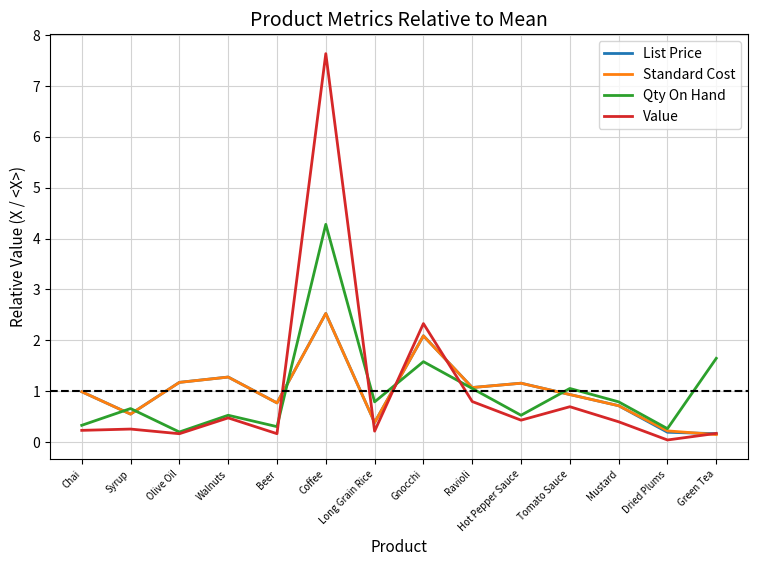

True or false: Standard Cost has a value of 0.7 at Long Grain Rice.

False